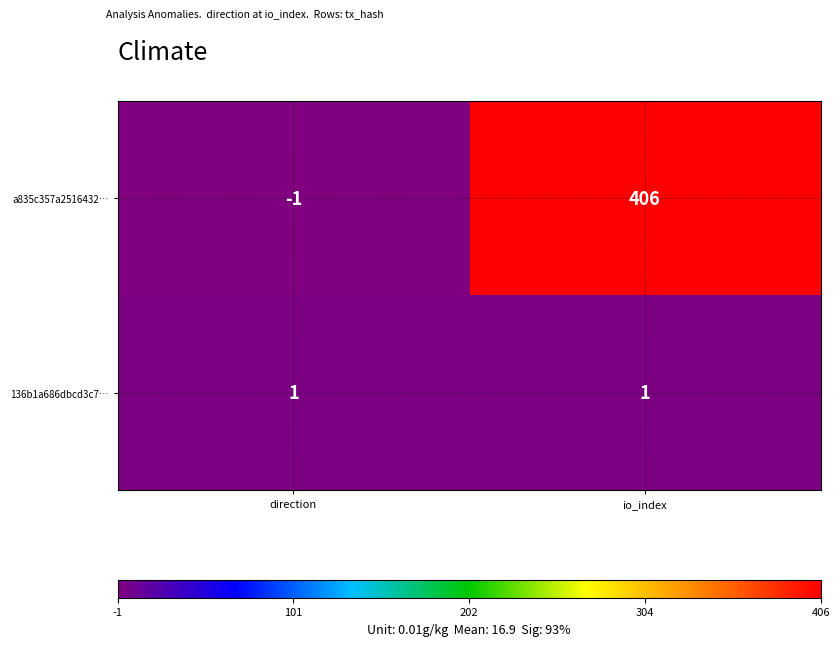

What is the highest value of the a835c357a2516432… series?

406